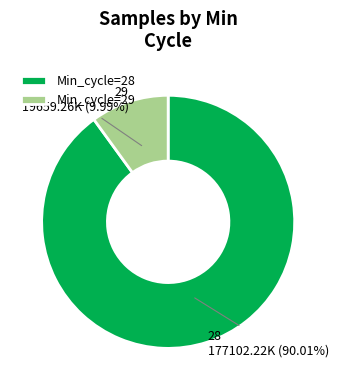

To the nearest percent, what portion does 28 represent?

90%